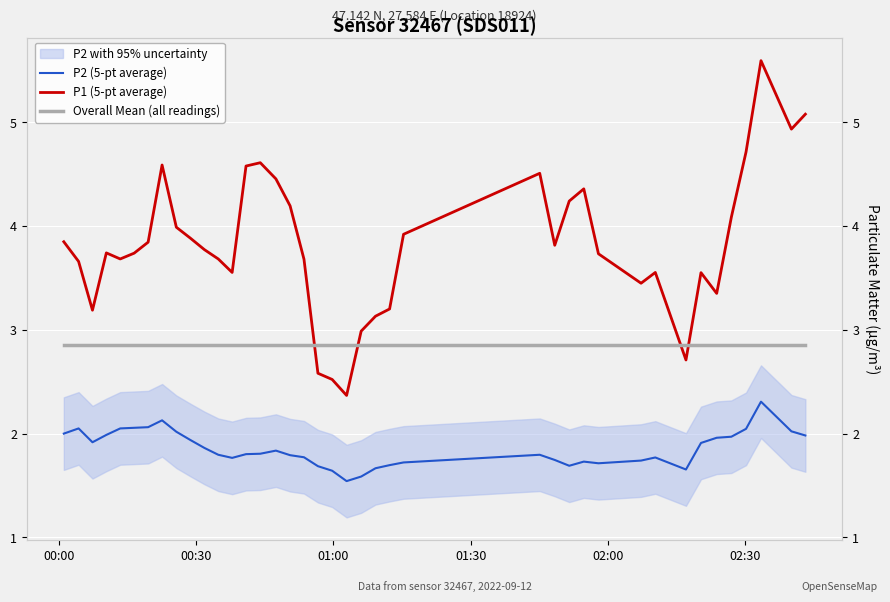

Which series ends up on top after the final intersection of Overall Mean (all readings) and P1 (5-pt average)?

P1 (5-pt average)